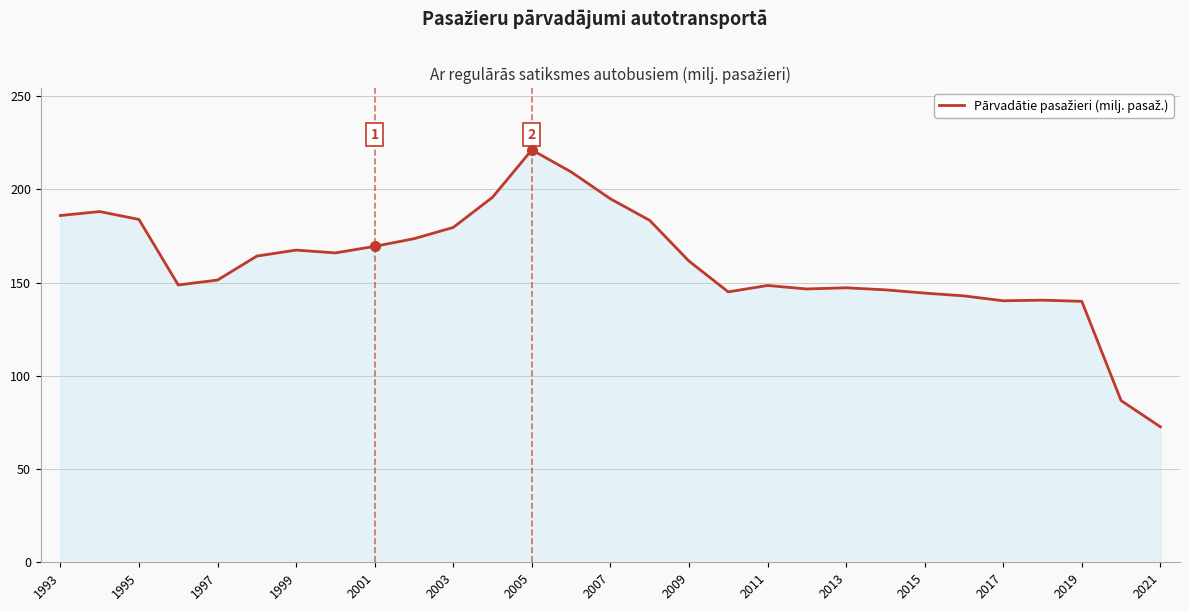

What is the difference between the maximum and minimum values?

148.5